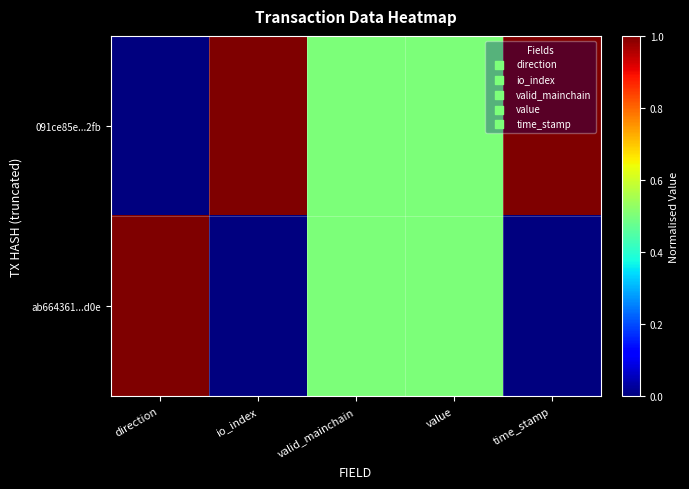

Rank the series at time_stamp from highest to lowest value.

091ce85e...2fb, ab664361...d0e